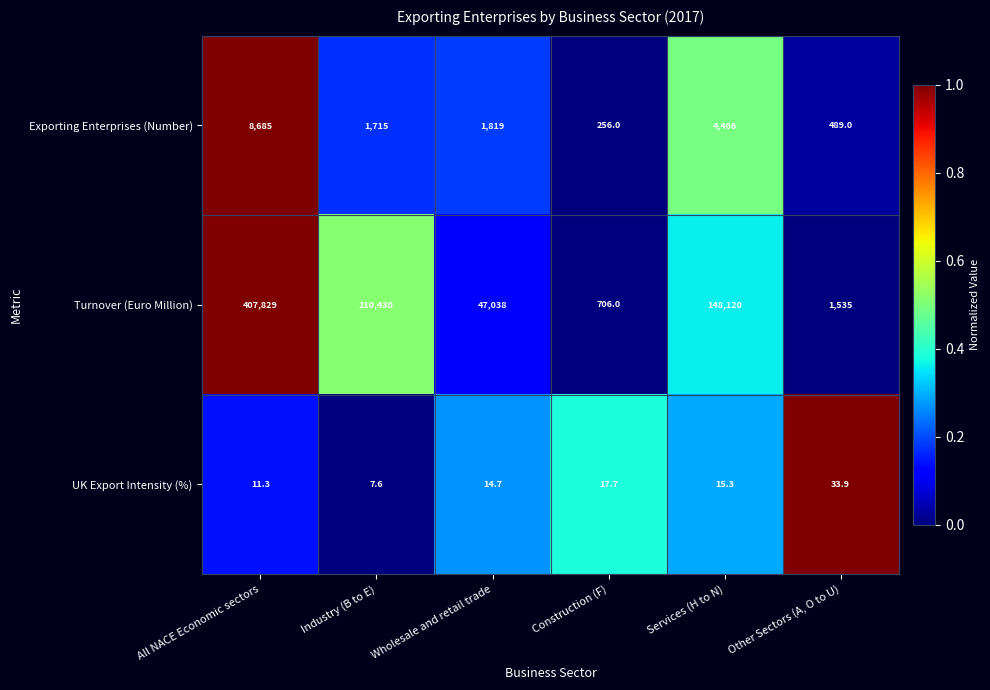

List the series in order of their peak value, highest first.

Turnover (Euro Million), Exporting Enterprises (Number), UK Export Intensity (%)